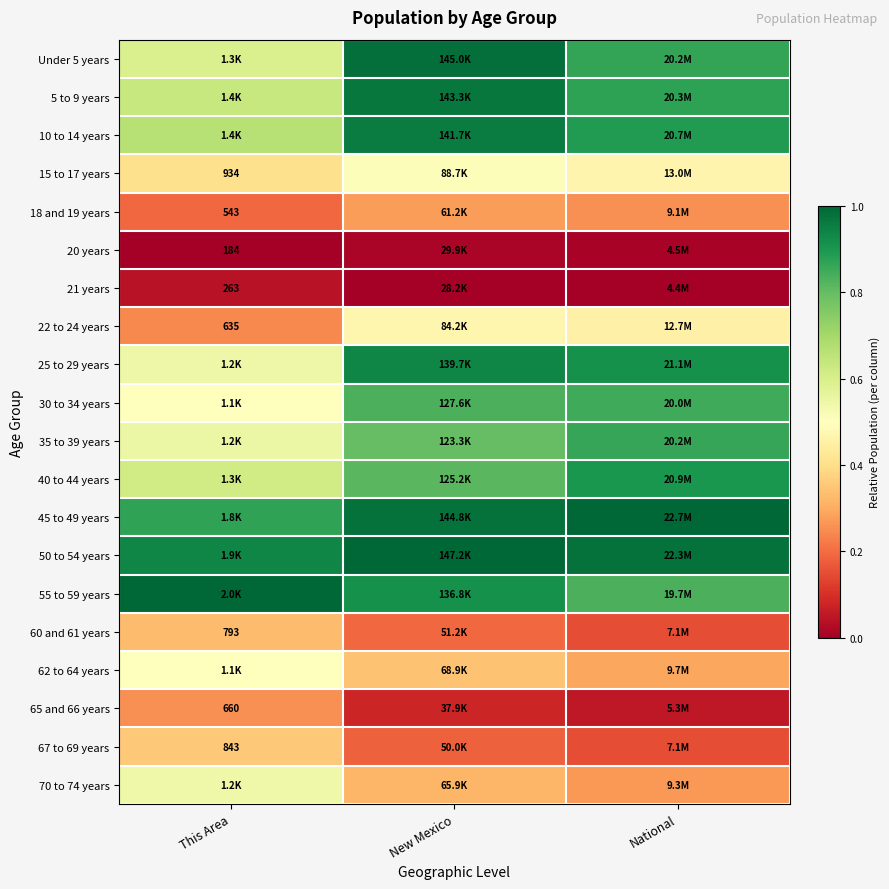

How many categories are shown in the chart?

3